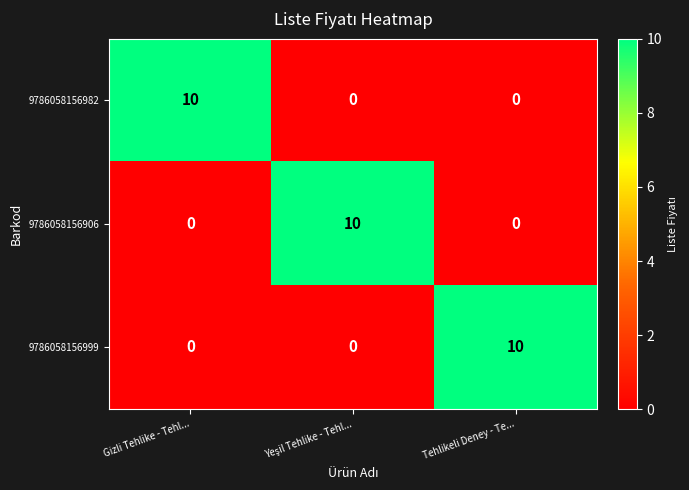

Reading left to right, list all the values displayed in this chart.

9786058156982: 10	0	0
9786058156906: 0	10	0
9786058156999: 0	0	10